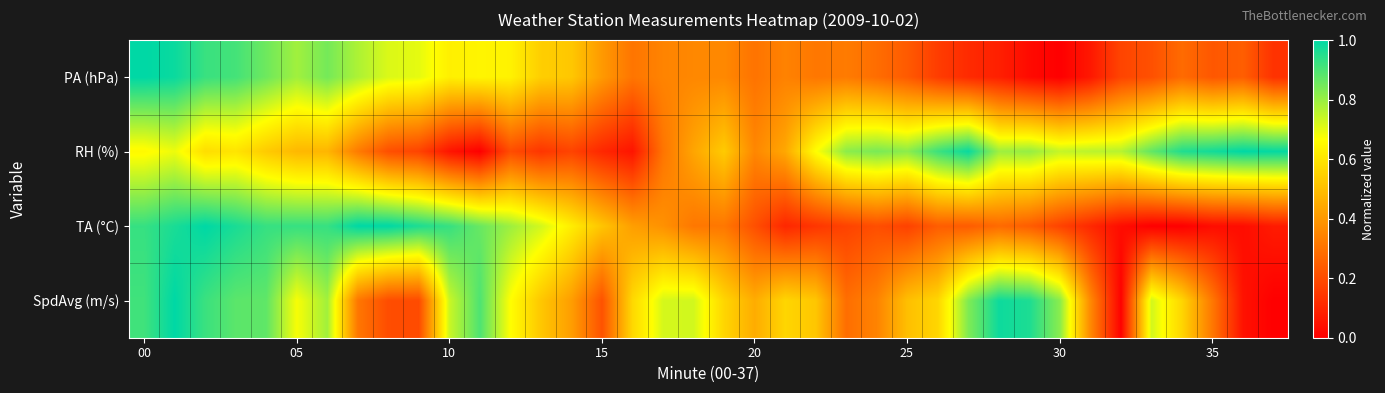

What is the greatest value displayed?

1.0